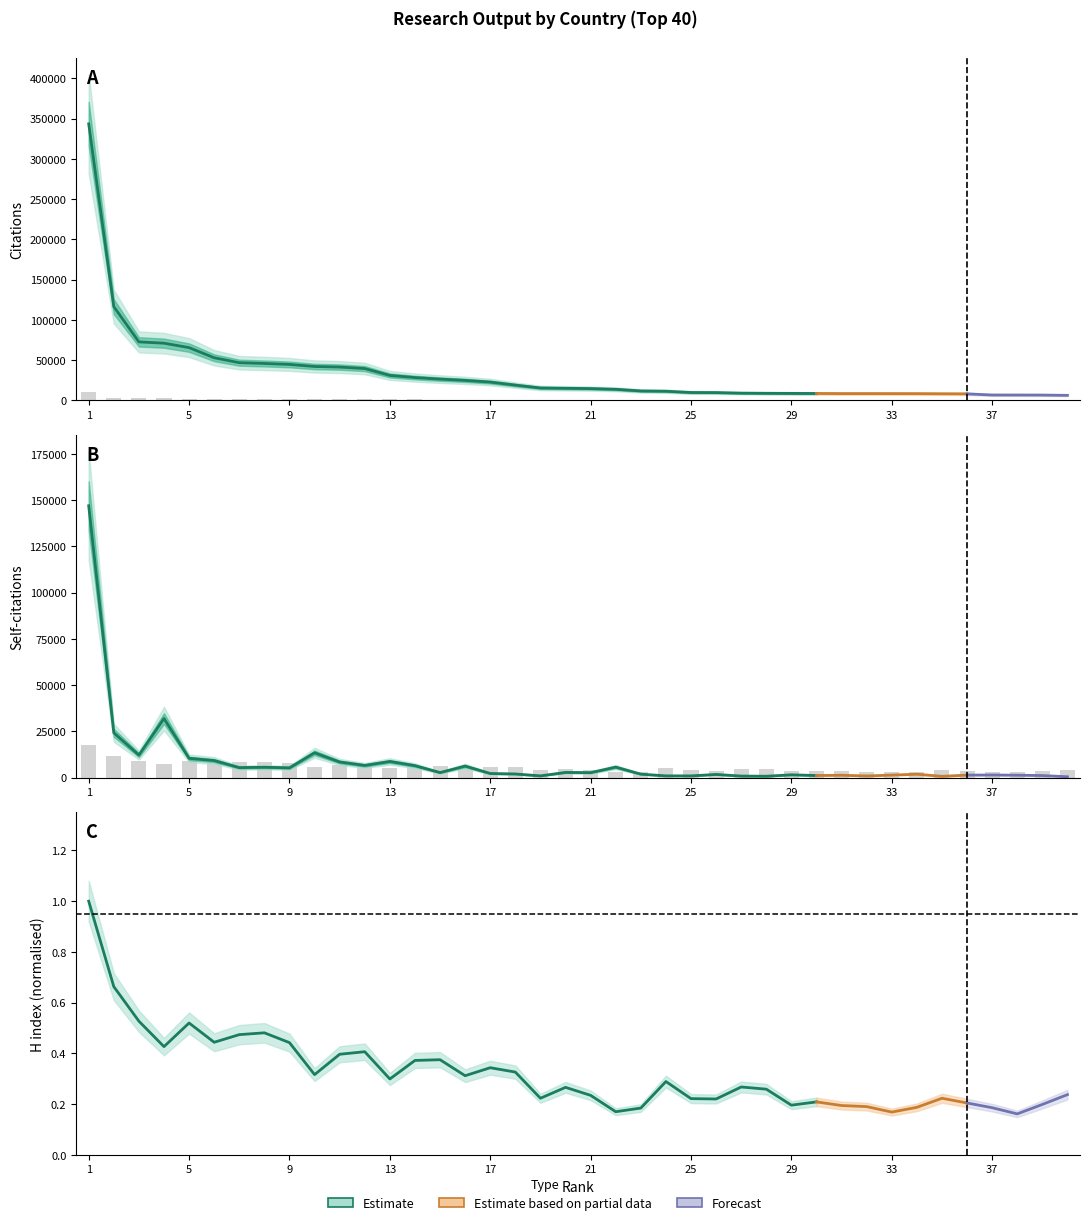

Read the Citations value at 6, to the nearest 50.

1500